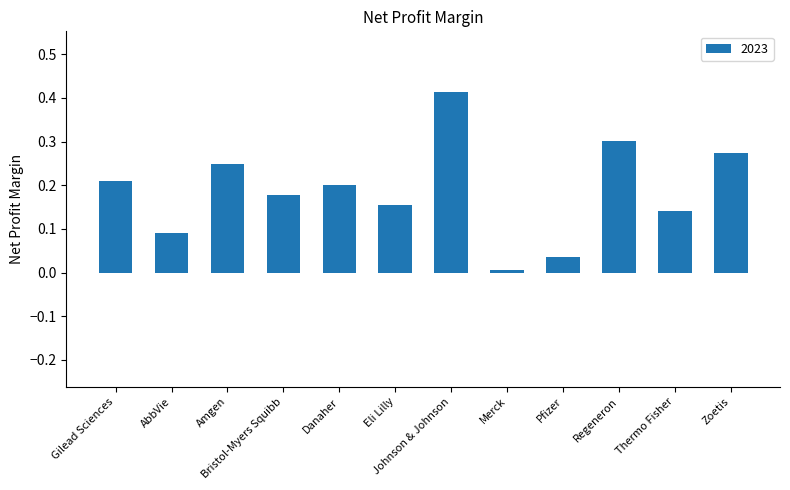

What is the sum of all values?

2.3